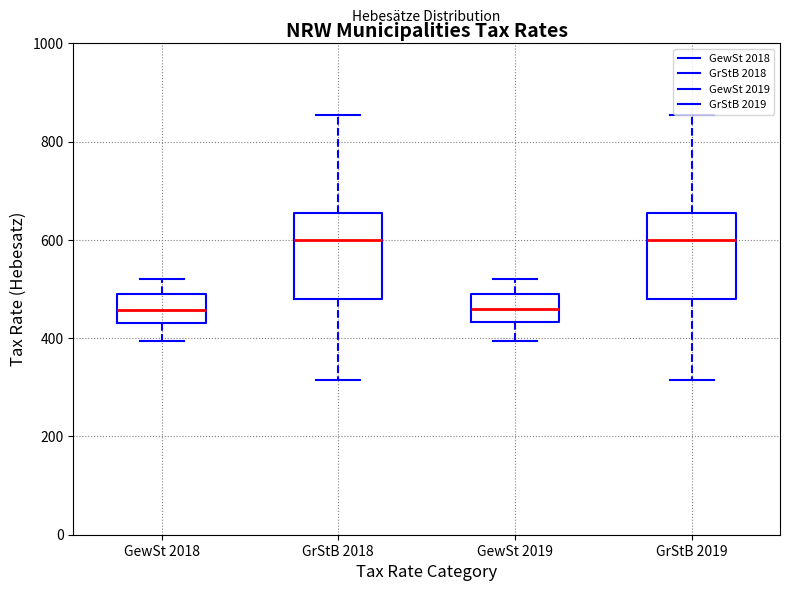

Where does the median line of the box for GrStB 2019 sit on the y-axis? The values are not printed on the chart, so give them approximately, as read against the axis.

600